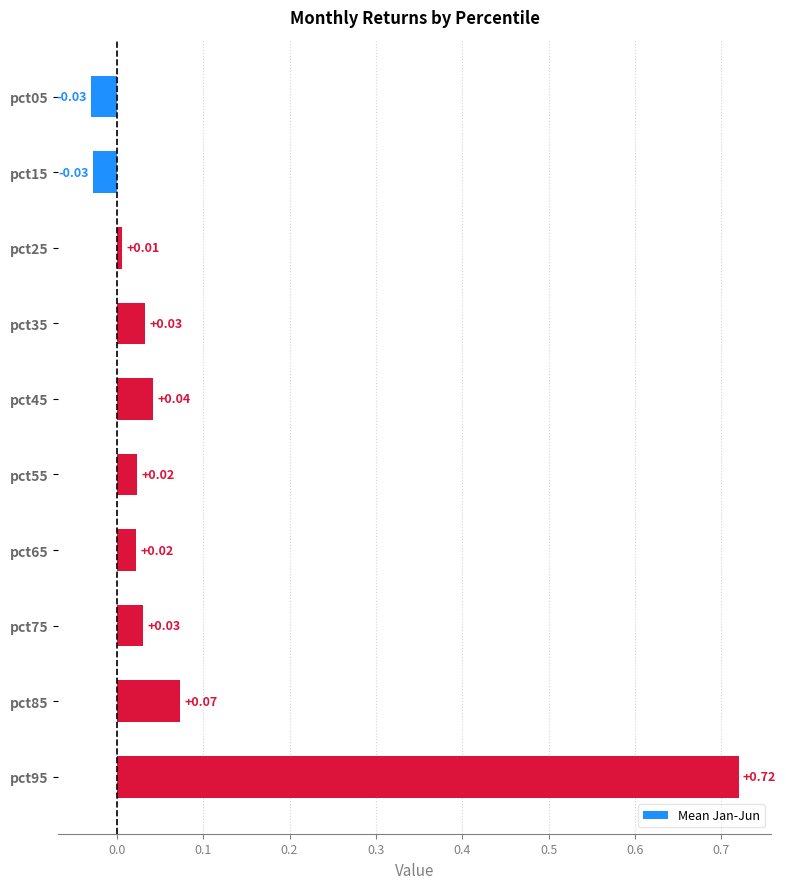

Which has a higher value, pct15 or pct95?

pct95